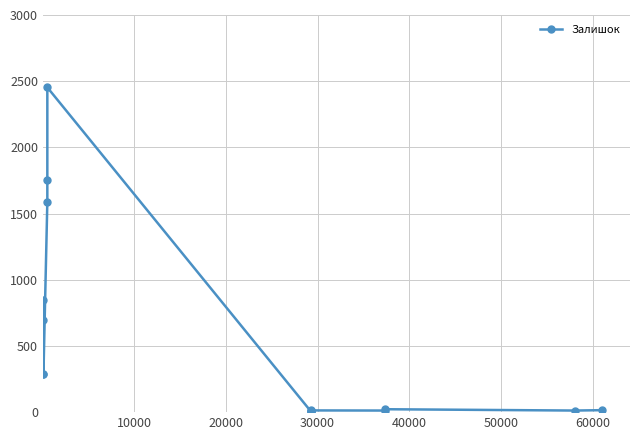

How many lines are shown in the chart?

1